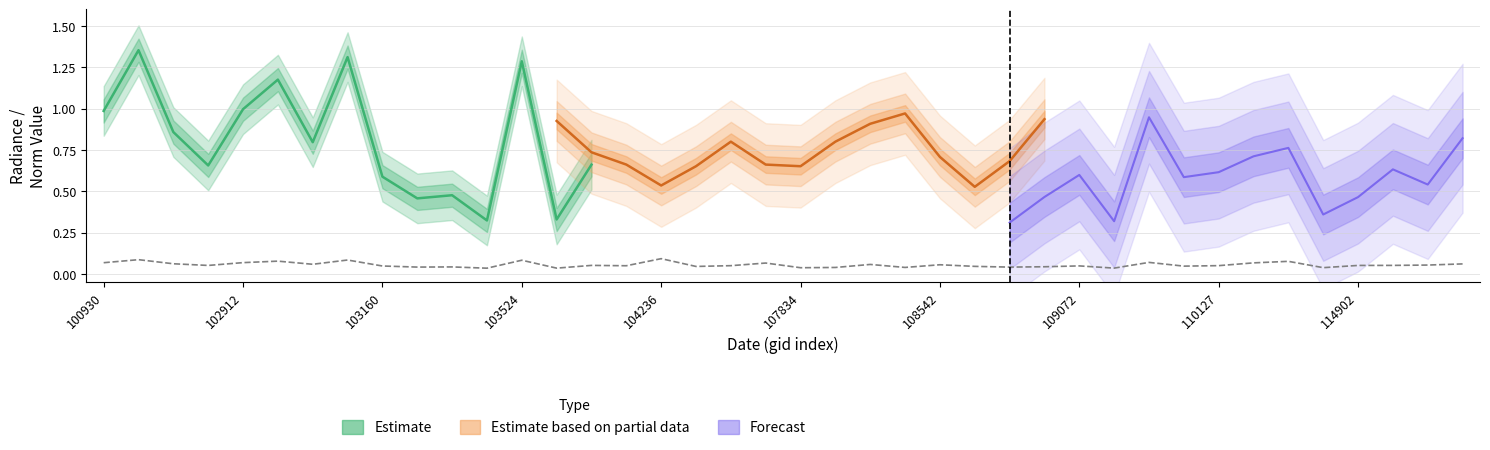

What is the value of the Forecast point at the 25th from the left?

0.5